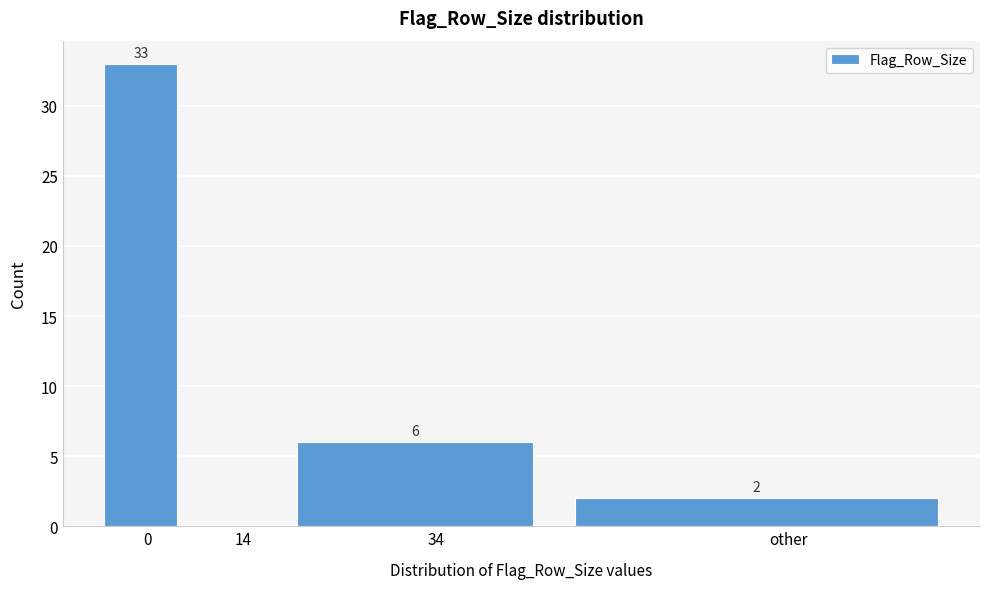

Reading left to right, transcribe all the data shown in this chart.

0=33	14=0	34=6	other=2